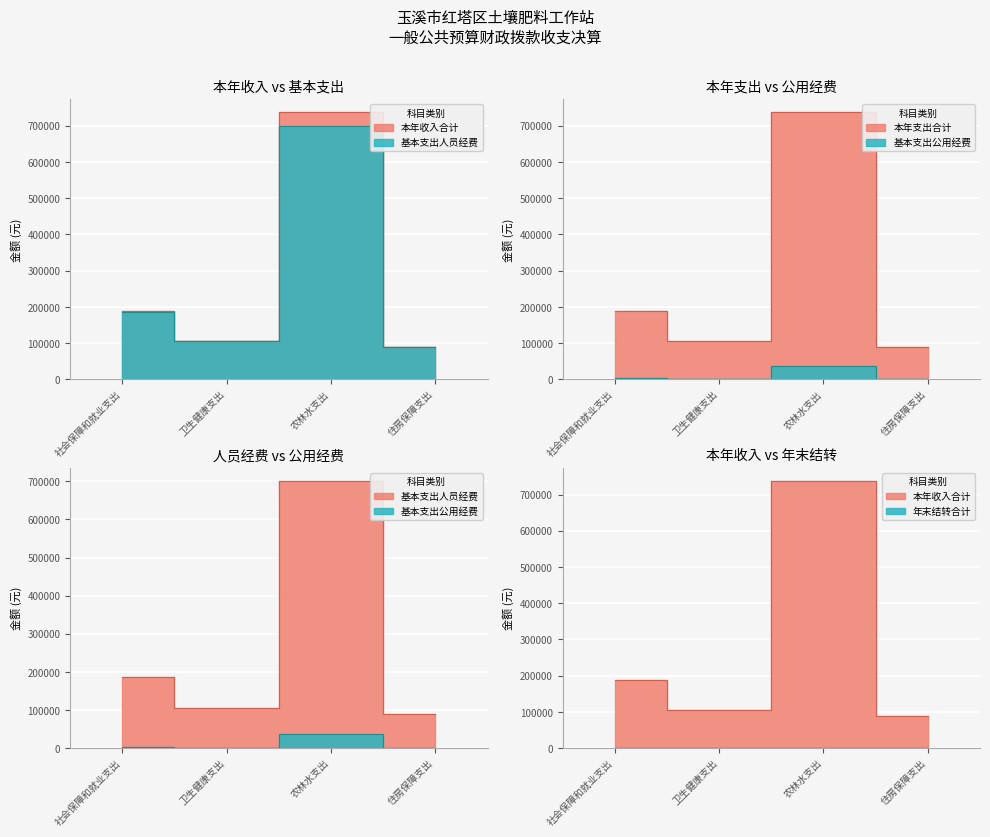

At 社会保障和就业支出, list the series in order from smallest to largest.

基本支出公用经费, 基本支出人员经费, 本年收入合计, 本年支出合计